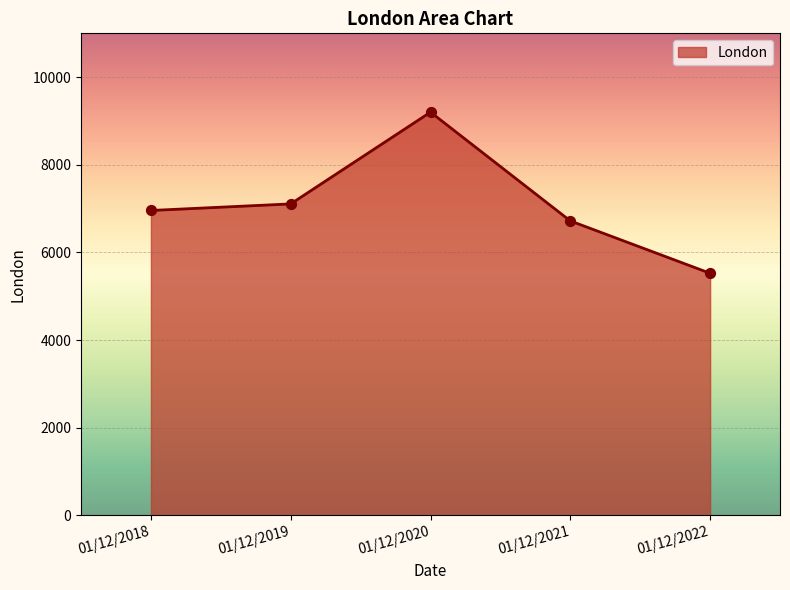

Between 01/12/2020 and 01/12/2022, which is larger?

01/12/2020